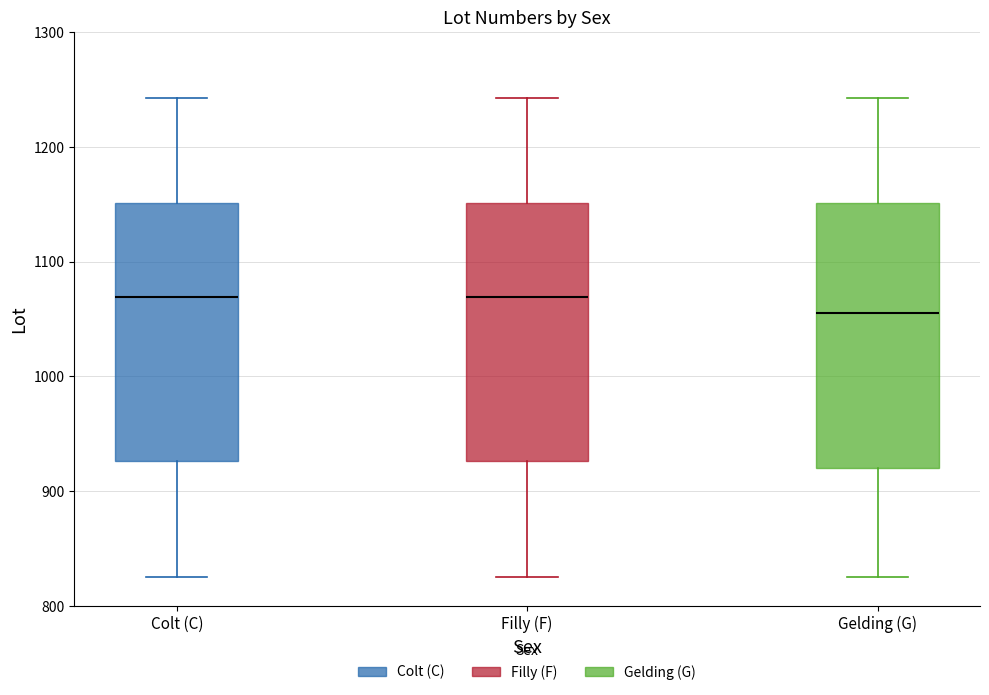

Reading left to right, transcribe this box plot: for each box, give where its median line is, the range the box spans, and where its two whiskers end, as read against the y-axis. The values are not printed on the chart, so give them approximately, as read against the axis.

Colt (C): median 1070, box 930 to 1150, whiskers 830 to 1240
Filly (F): median 1070, box 930 to 1150, whiskers 830 to 1240
Gelding (G): median 1060, box 920 to 1150, whiskers 830 to 1240